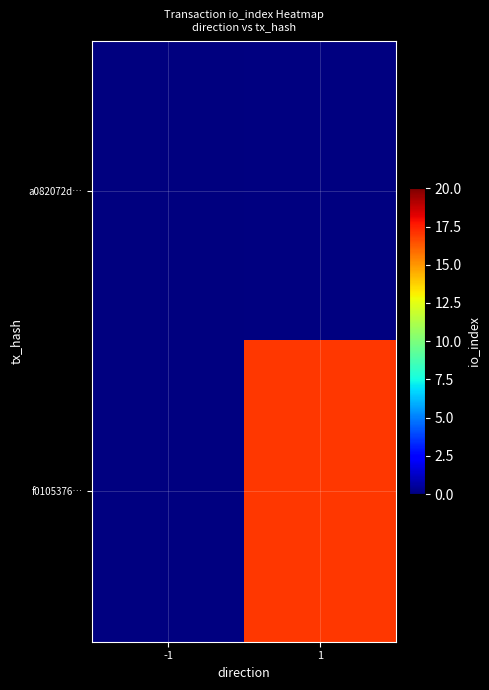

Is the value of a082072d… at -1 greater than the value of f0105376… at 1?

No